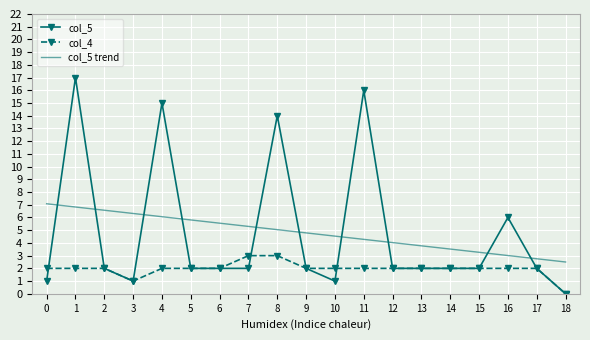

Which series ends up on top after the final intersection of col_5 trend and col_5?

col_5 trend